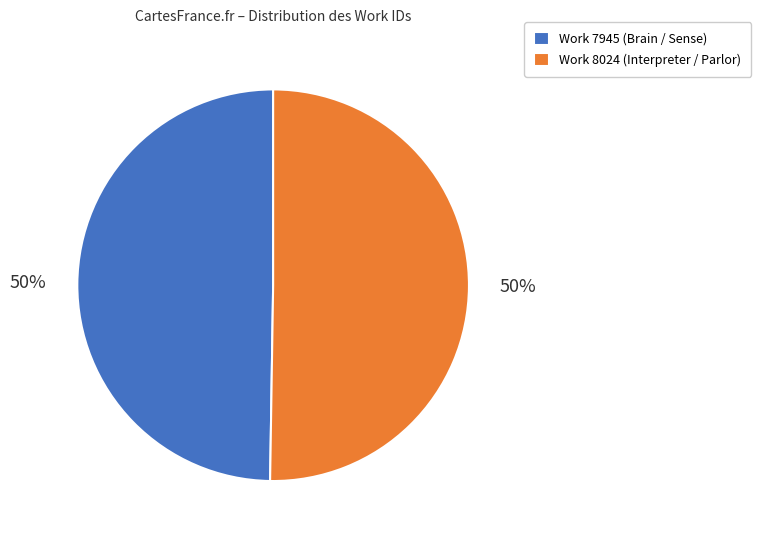

Is it true that Work 8024 (Interpreter / Parlor) is 40% of the pie?

False